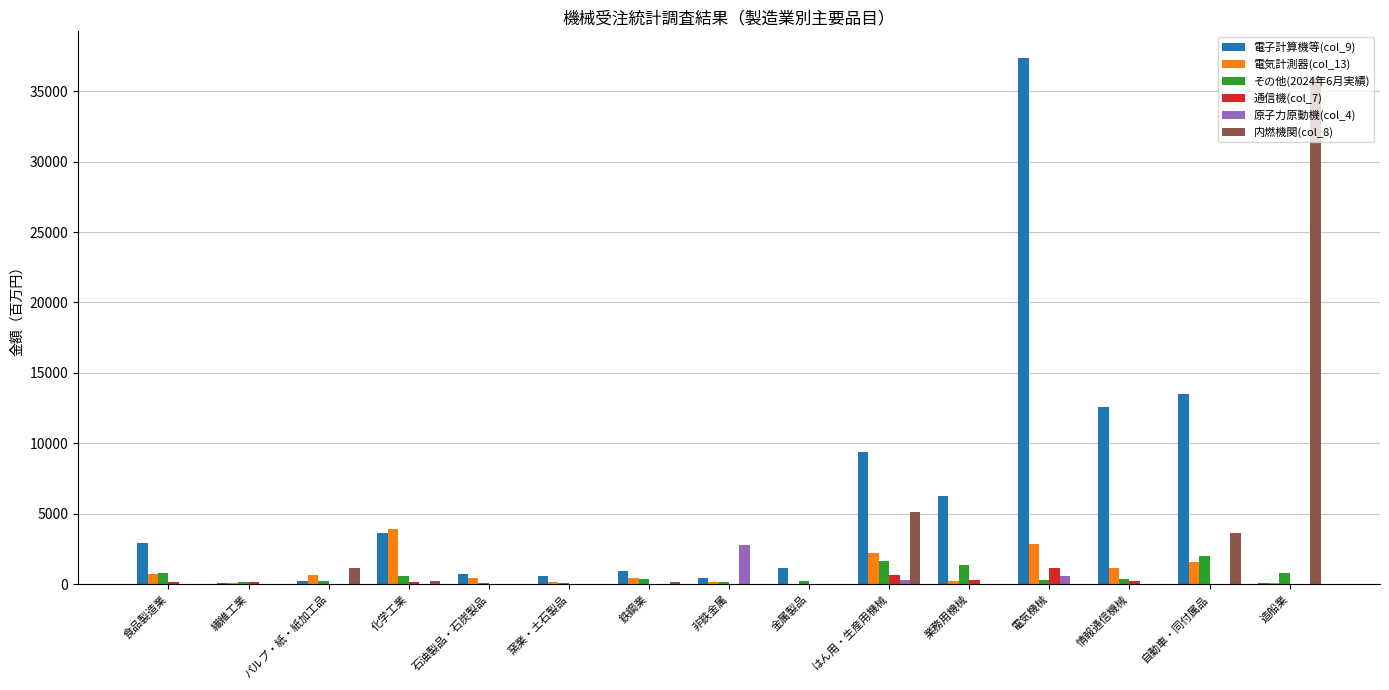

At which category is the sum across all series the highest?

電気機械